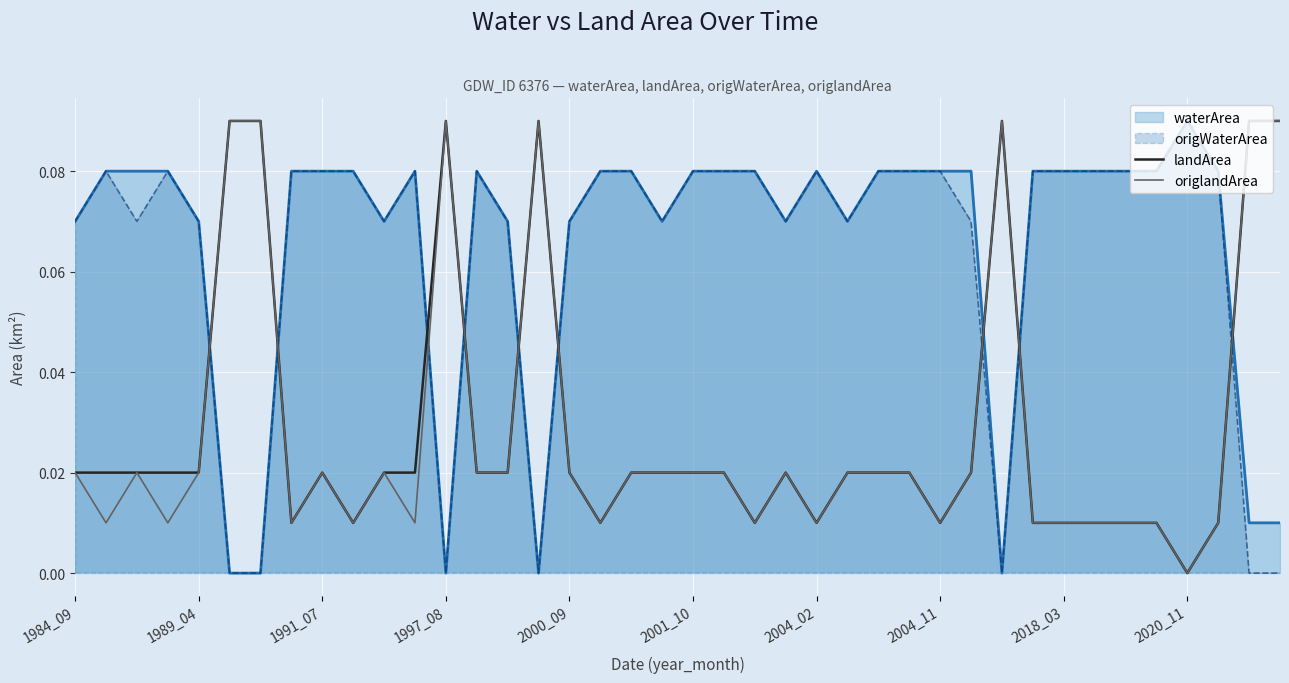

How many times do origlandArea and waterArea cross each other?

9